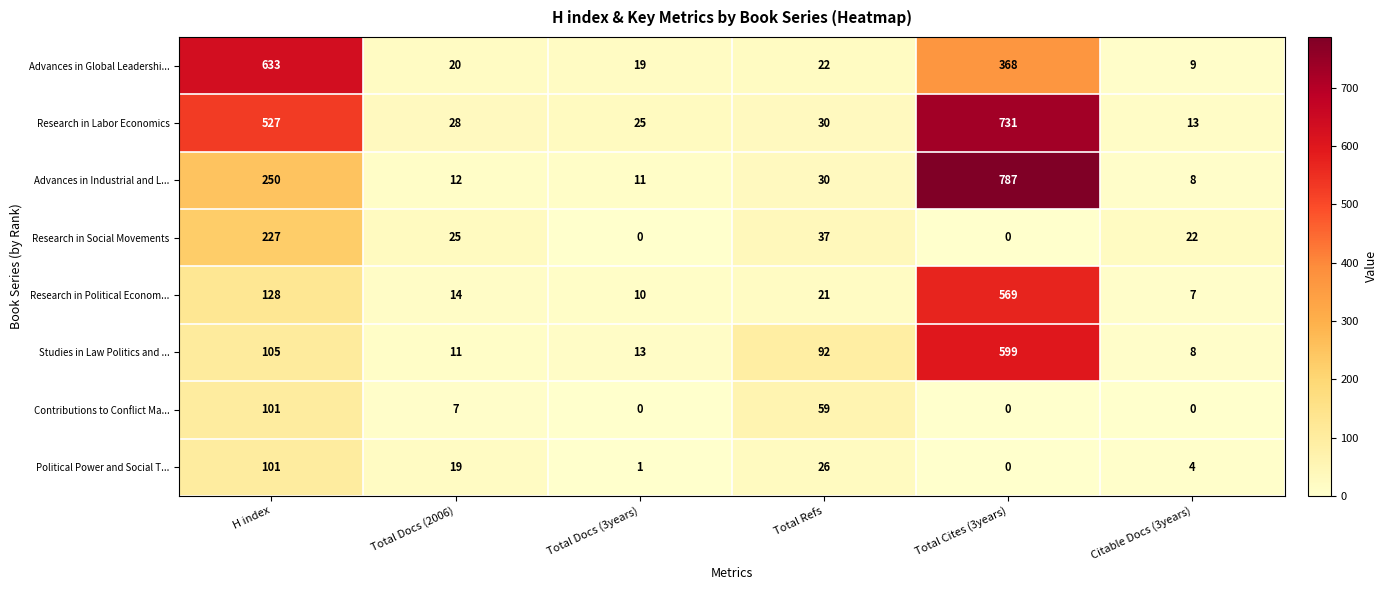

True or false: Studies in Law Politics and ... has a value of 44 at Total Refs.

False